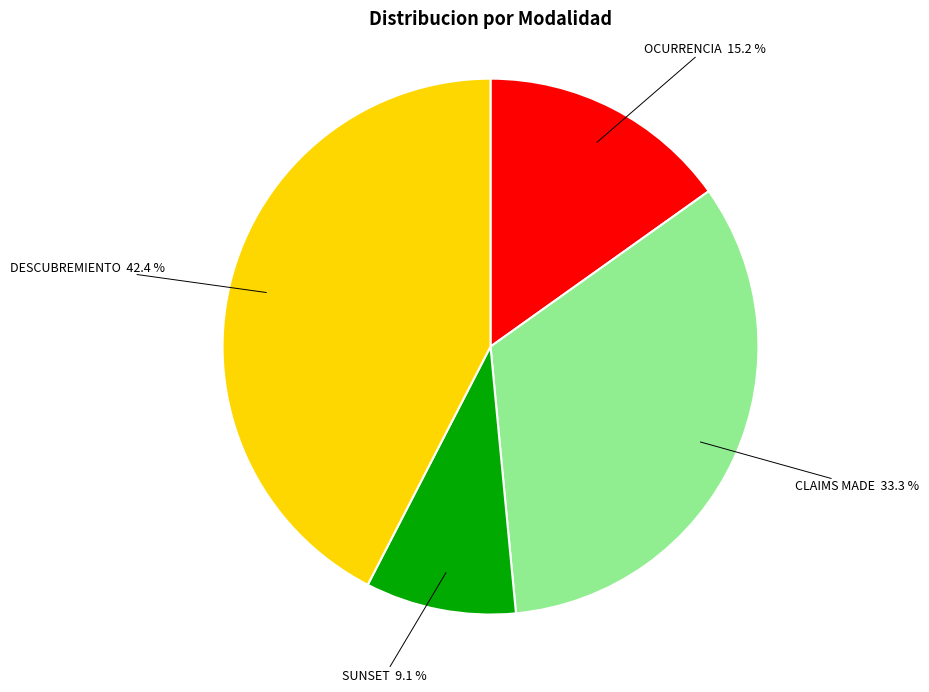

True or false: CLAIMS MADE accounts for 23% of the total.

False